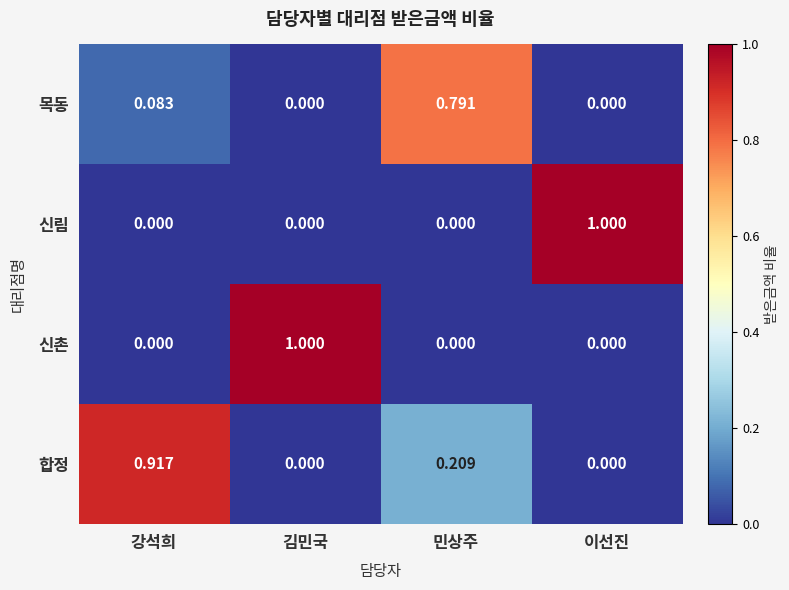

How many data points does each series have?

4